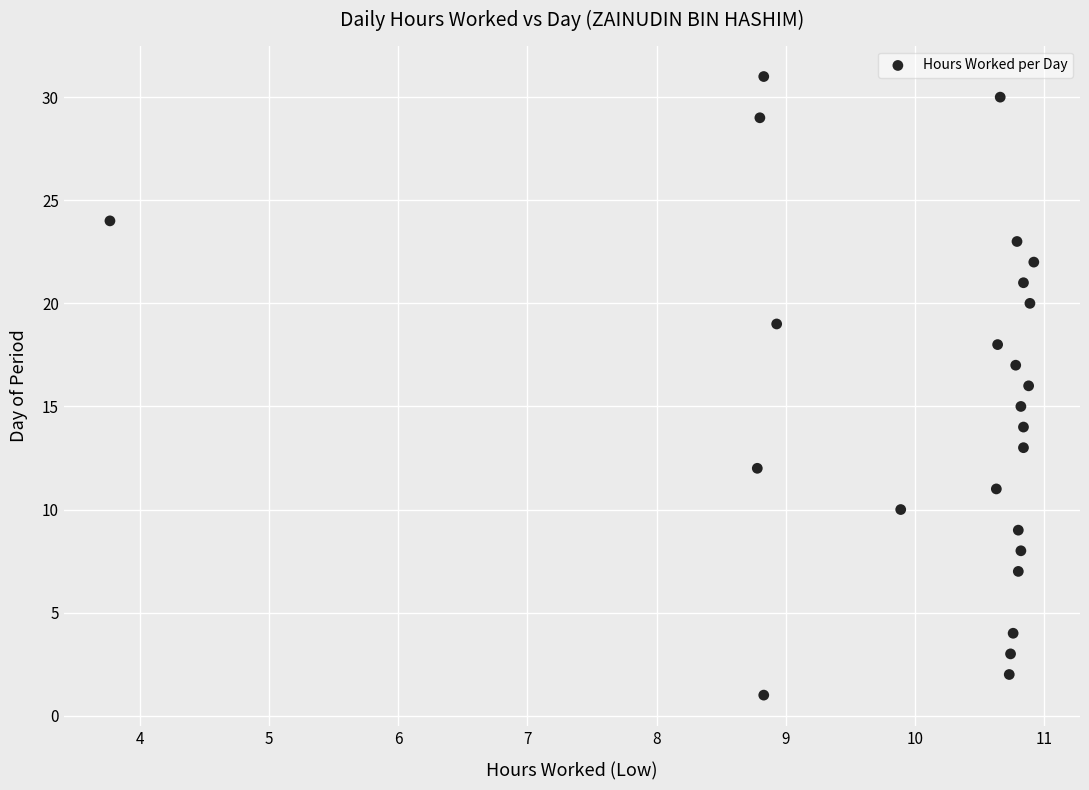

What is the range of Y values (max minus min)?

30